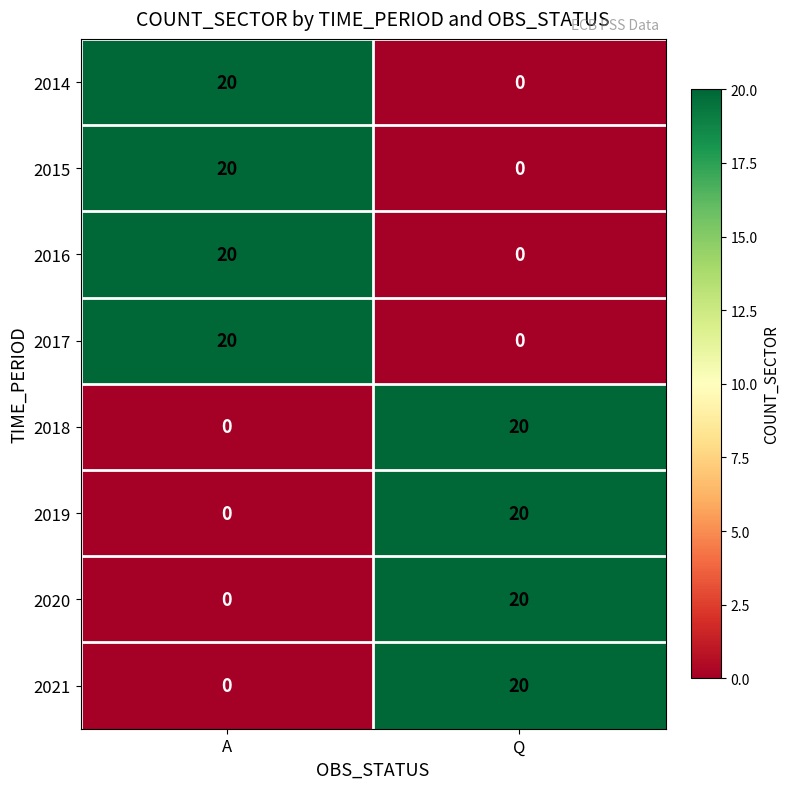

How many data points does each series have?

2